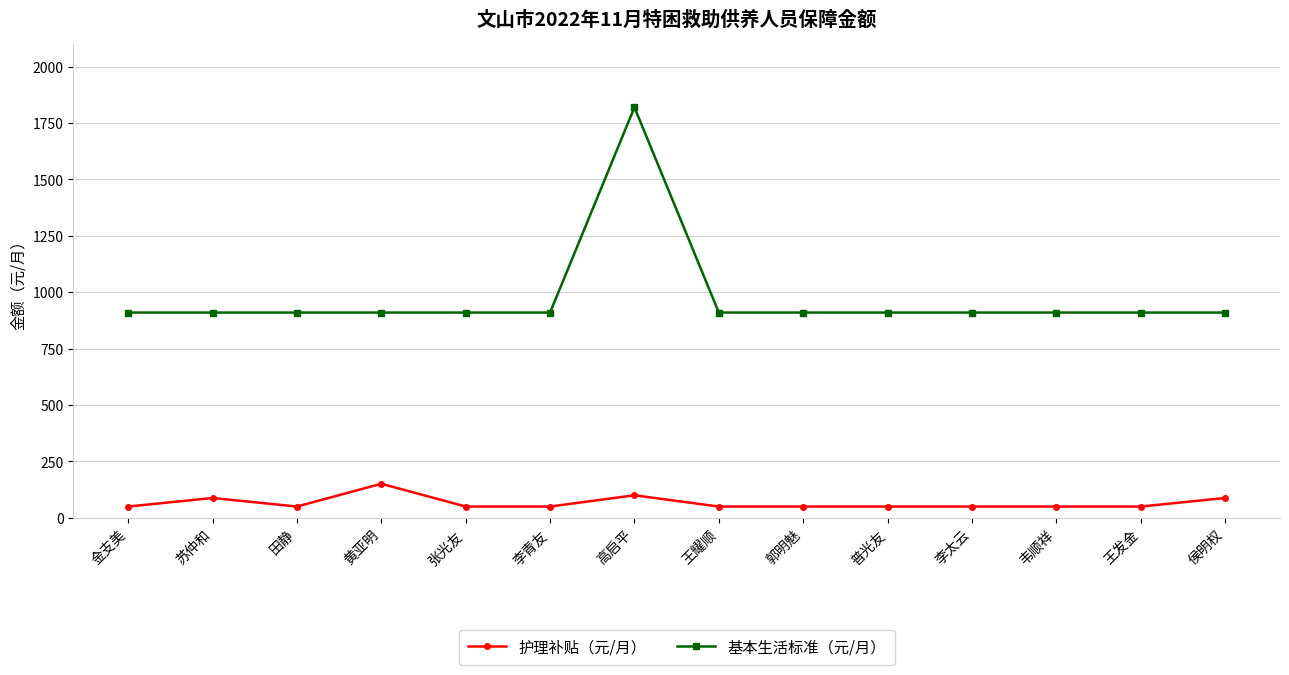

What is the label of the 4th point from the right?

李太云